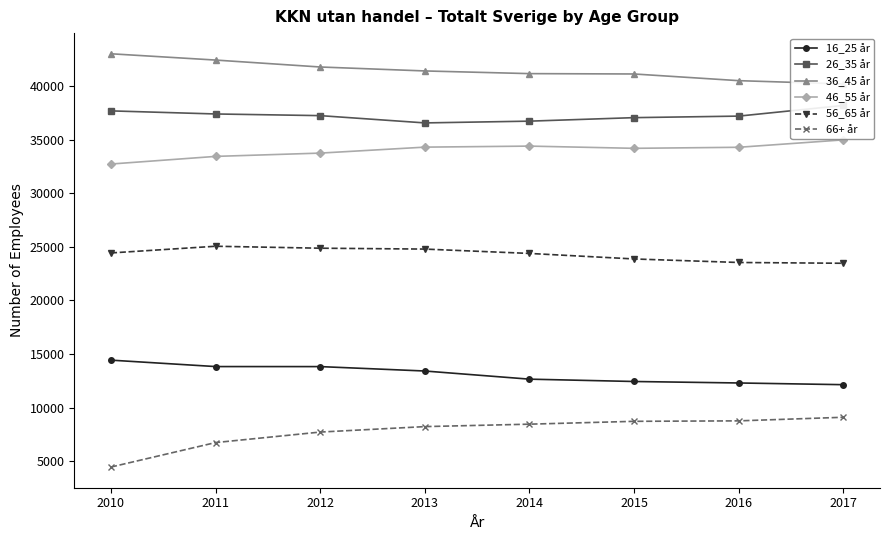

At which label is 46_55 år closest to 33839?

2012